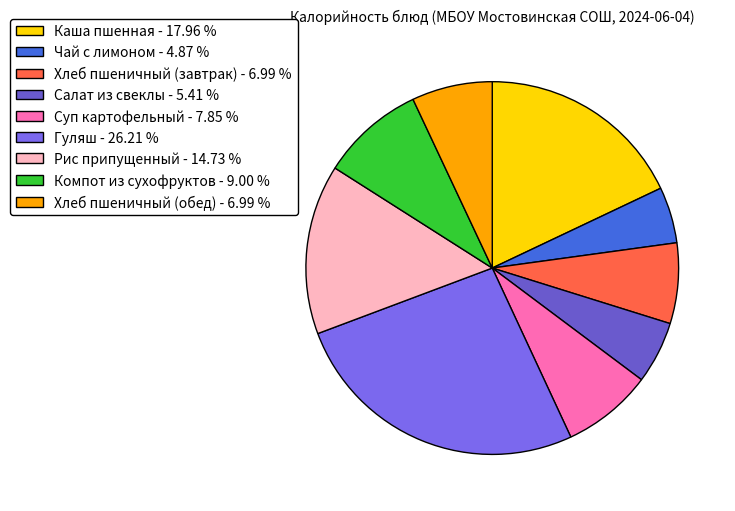

True or false: Салат из свеклы accounts for 5% of the total.

True